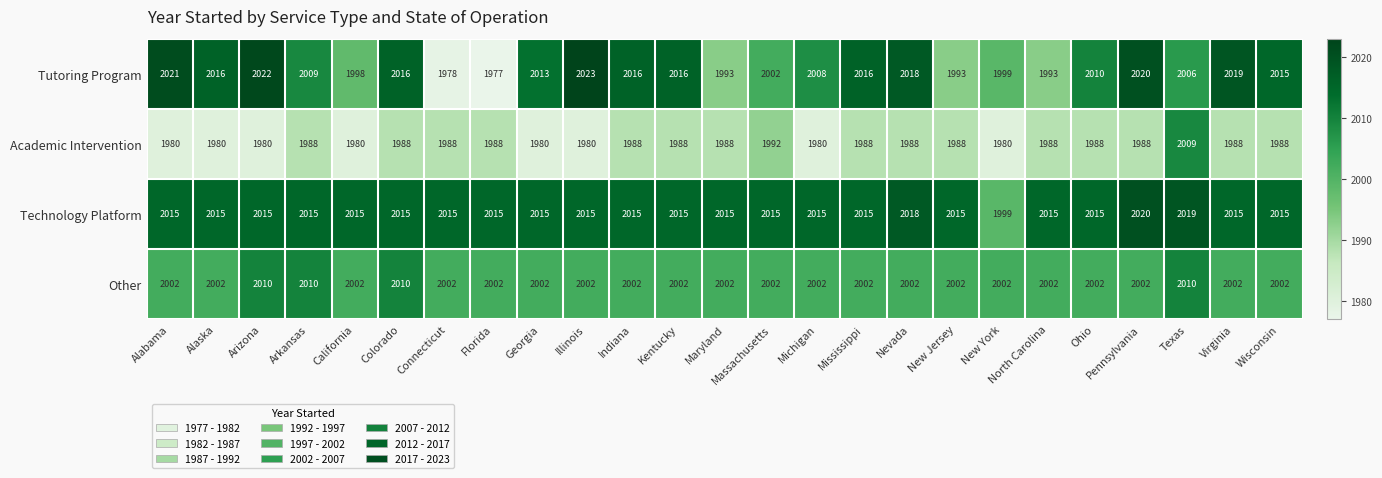

Where is Tutoring Program nearest to the value 2000?

New York